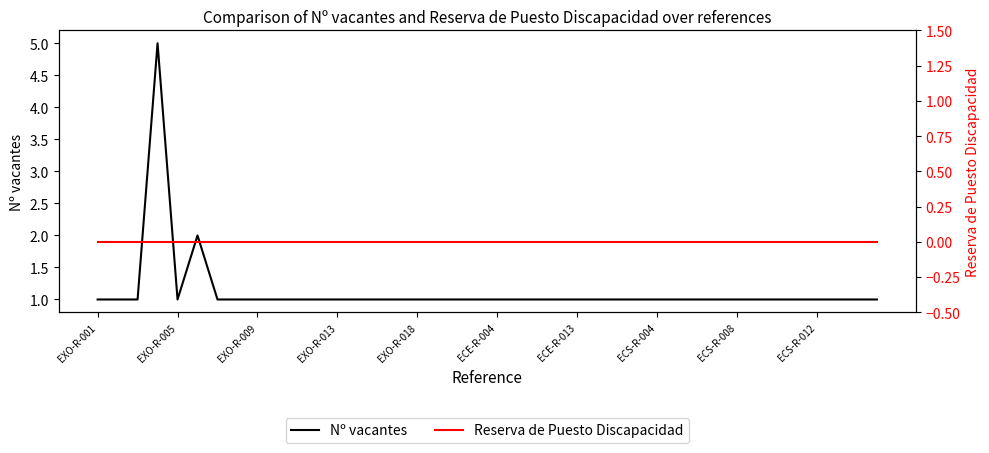

Does the chart have visible grid lines?

No